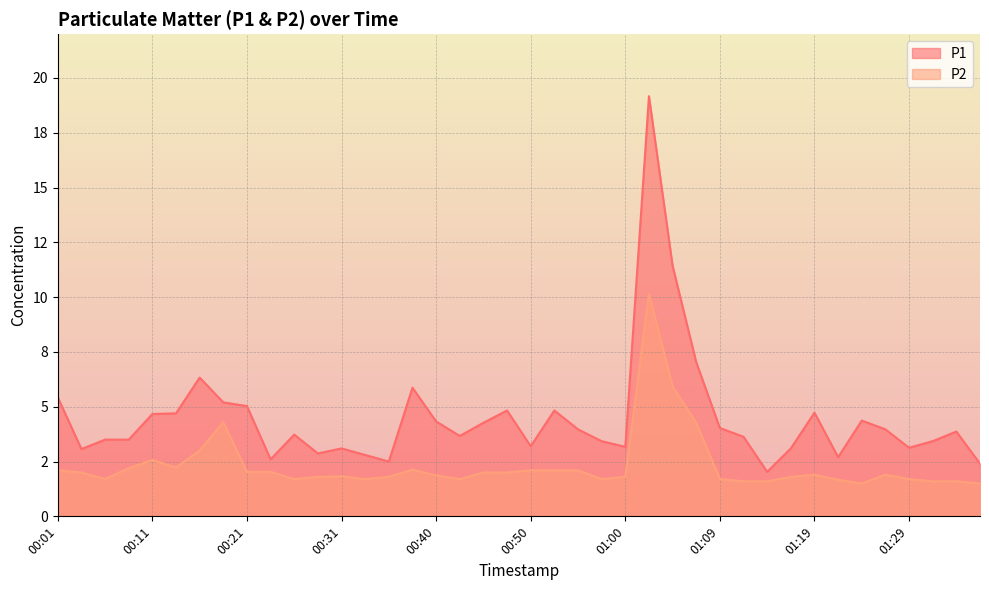

Does the chart have visible grid lines?

Yes